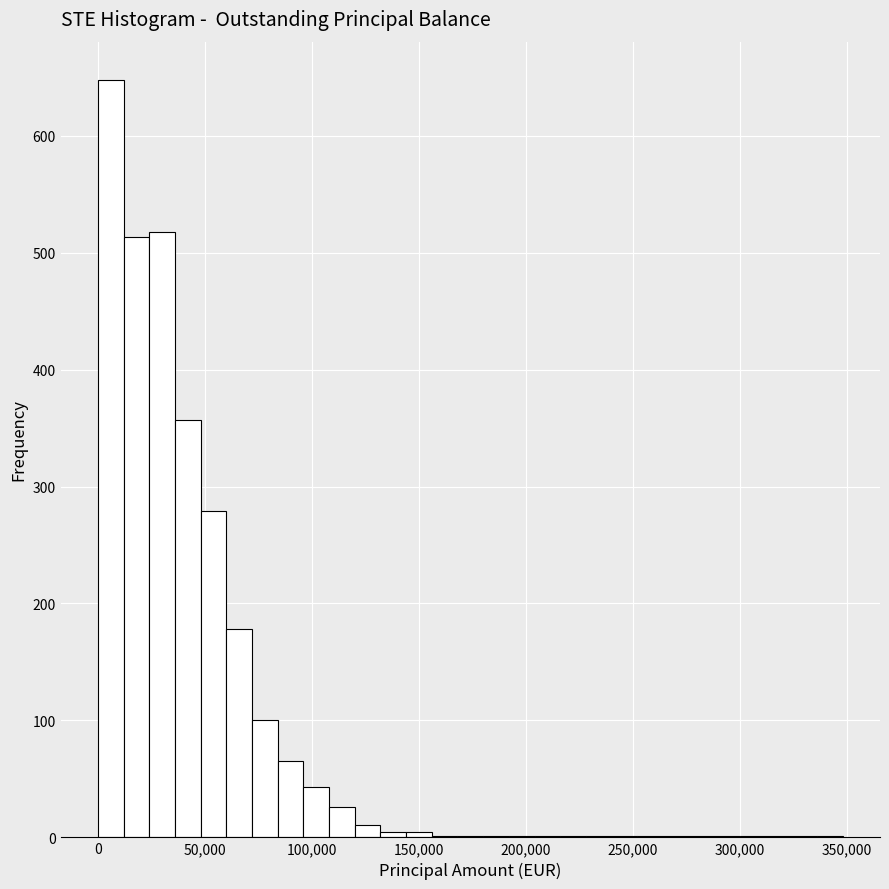

Around what value on the x-axis is the tallest bar? Give the approximate position of its centre, as read against the axis.

5000